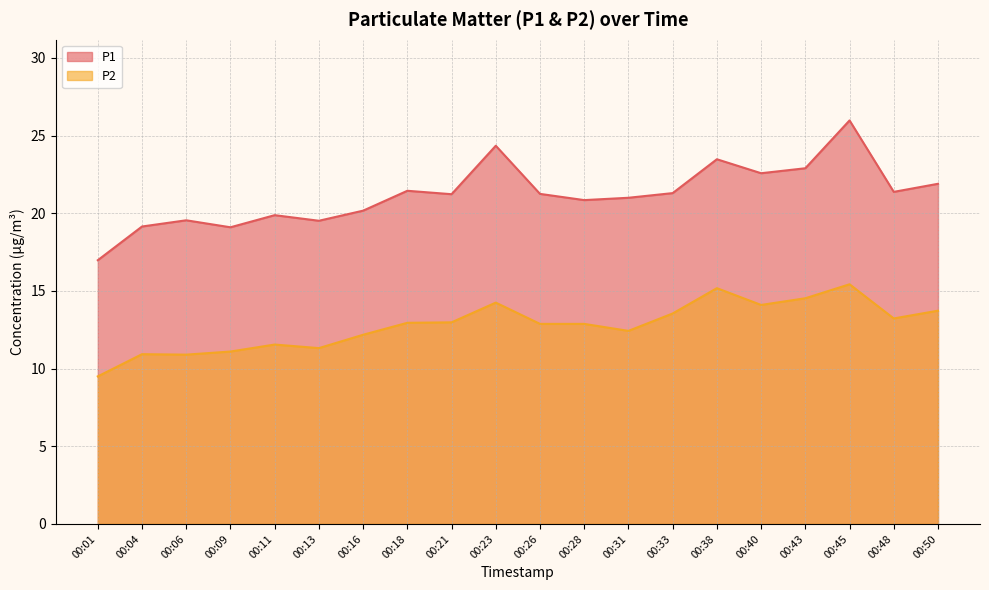

What is the value of the P1 point at the 6th from the left?

19.5